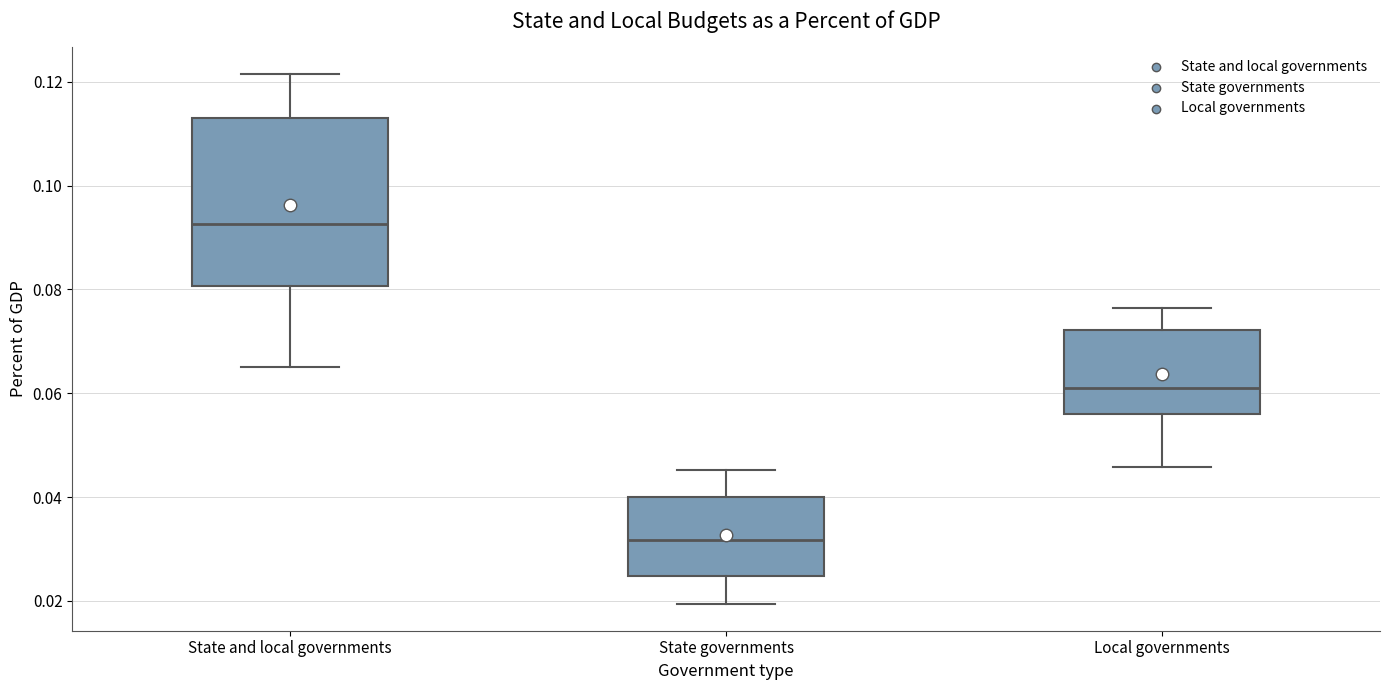

Which box's median line is the lowest?

State governments